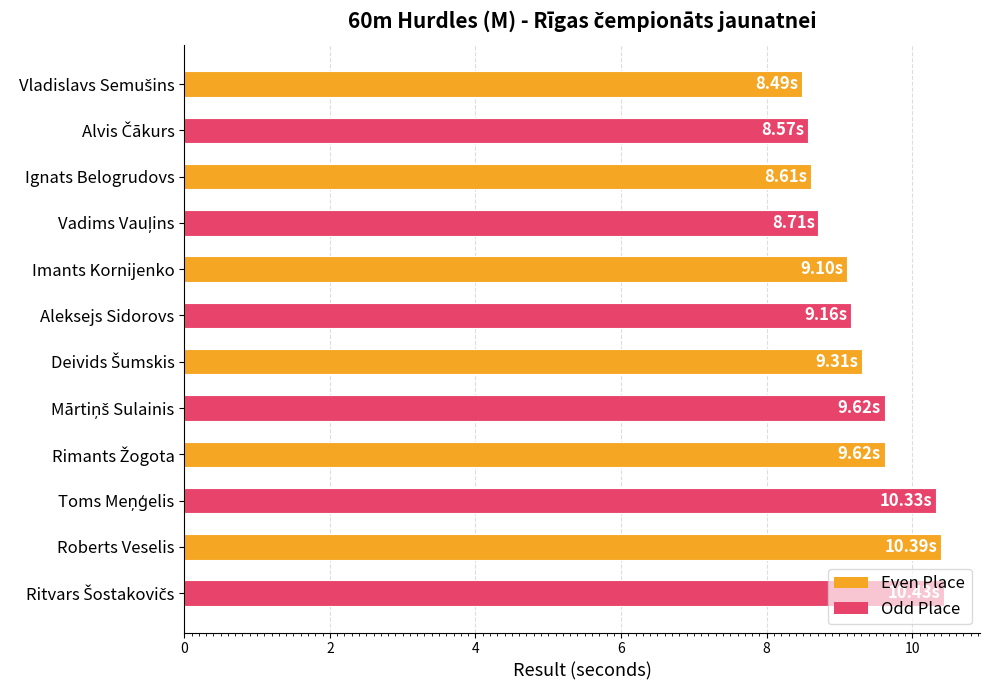

How many distinct data groups are displayed?

1